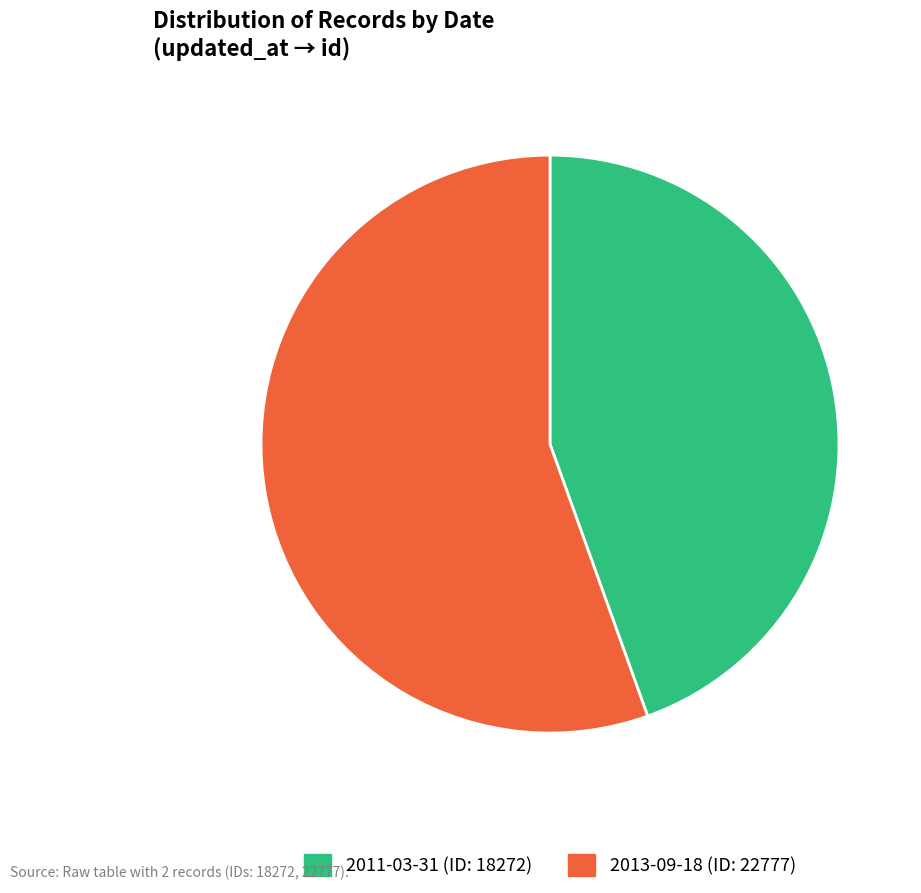

Does any single category account for the majority?

Yes